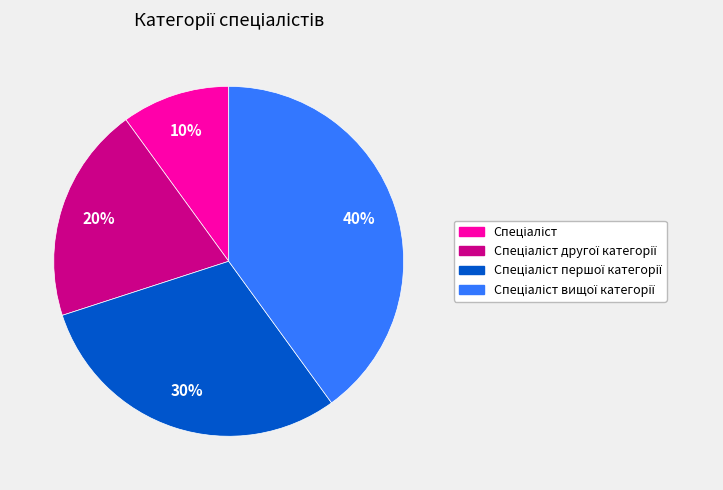

To the nearest percent, what is the difference between the largest and smallest slice percentages?

30%